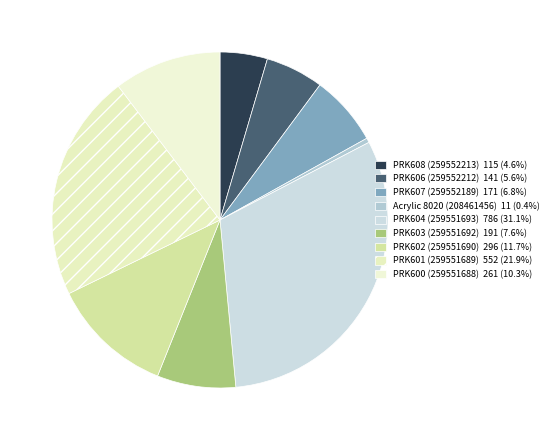

Which category has the biggest portion of the pie?

PRK604 (259551693)